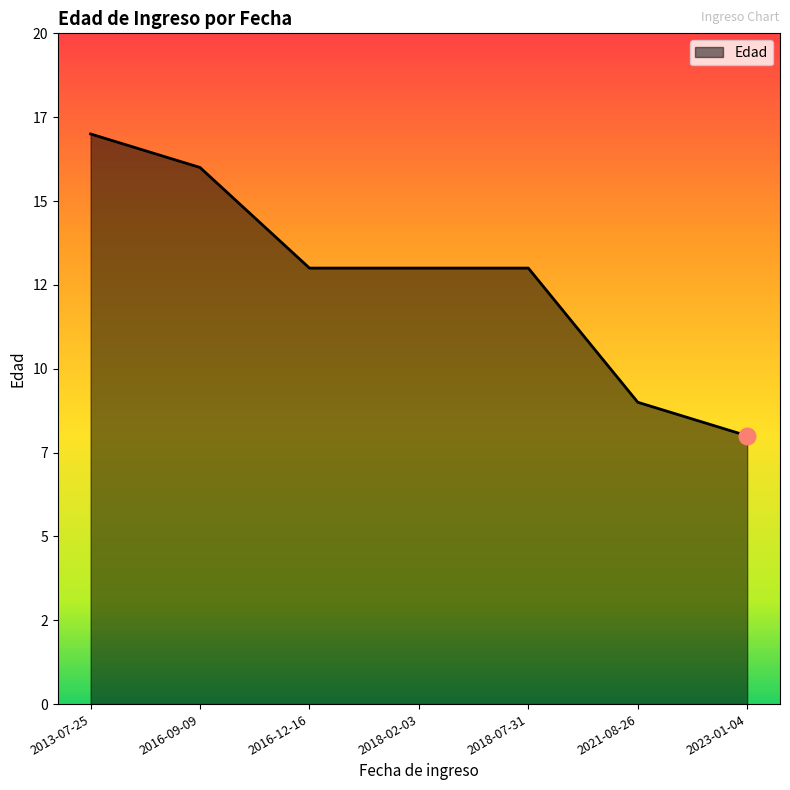

Rank the categories by value from lowest to highest.

2023-01-04, 2021-08-26, 2016-12-16, 2018-02-03, 2018-07-31, 2016-09-09, 2013-07-25